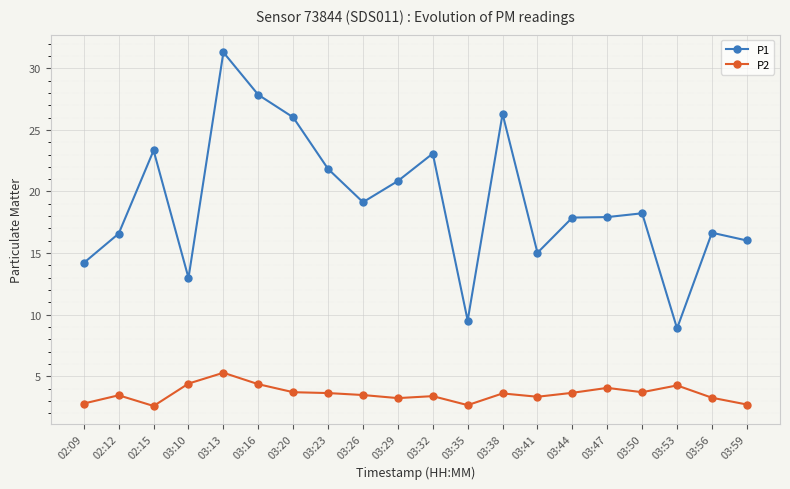

At which category is the sum across all series the highest?

03:13